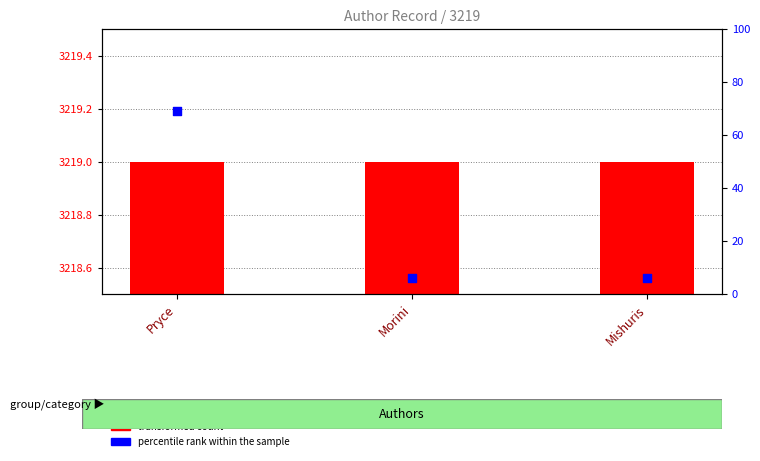

Which series has the largest Y range (max minus min)?

percentile rank within the sample